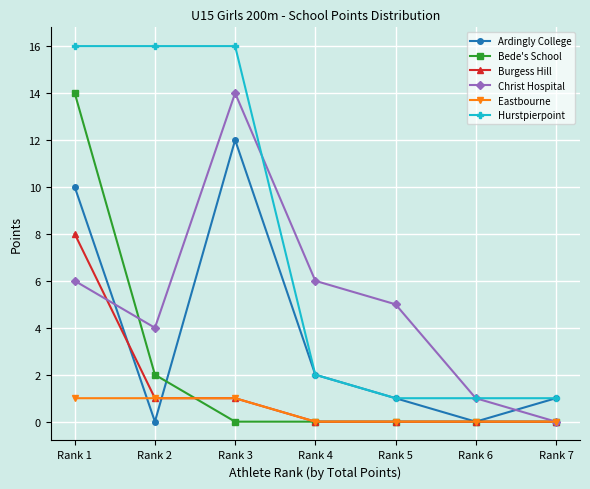

Is it true that Ardingly College equals 6 at Rank 2?

False